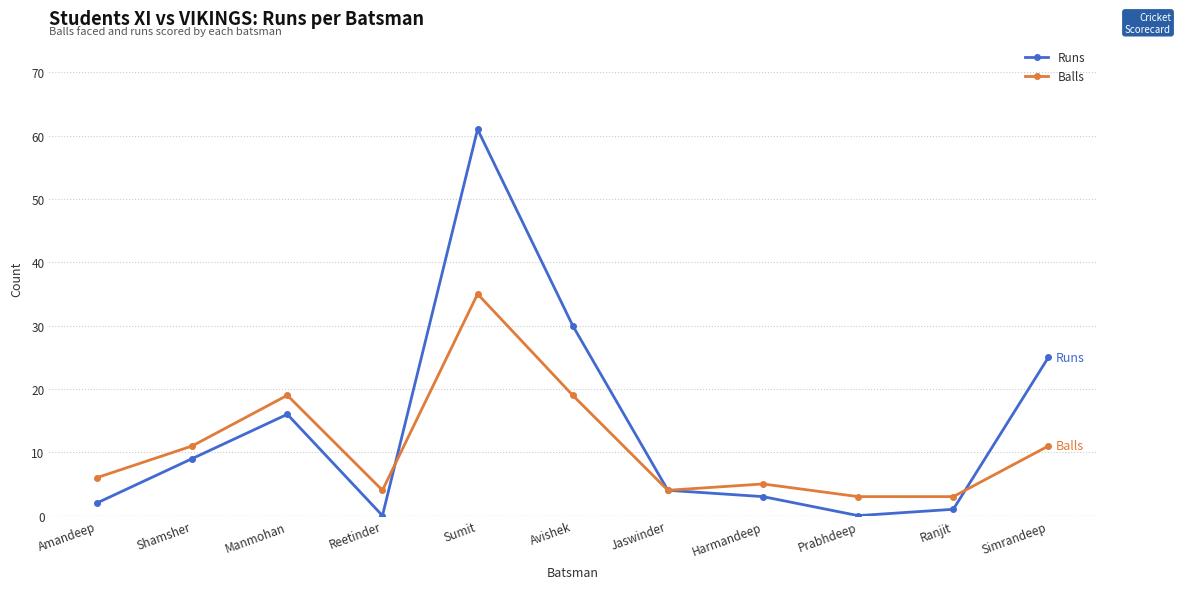

True or false: Balls has more than 2 points higher than both neighbors.

True